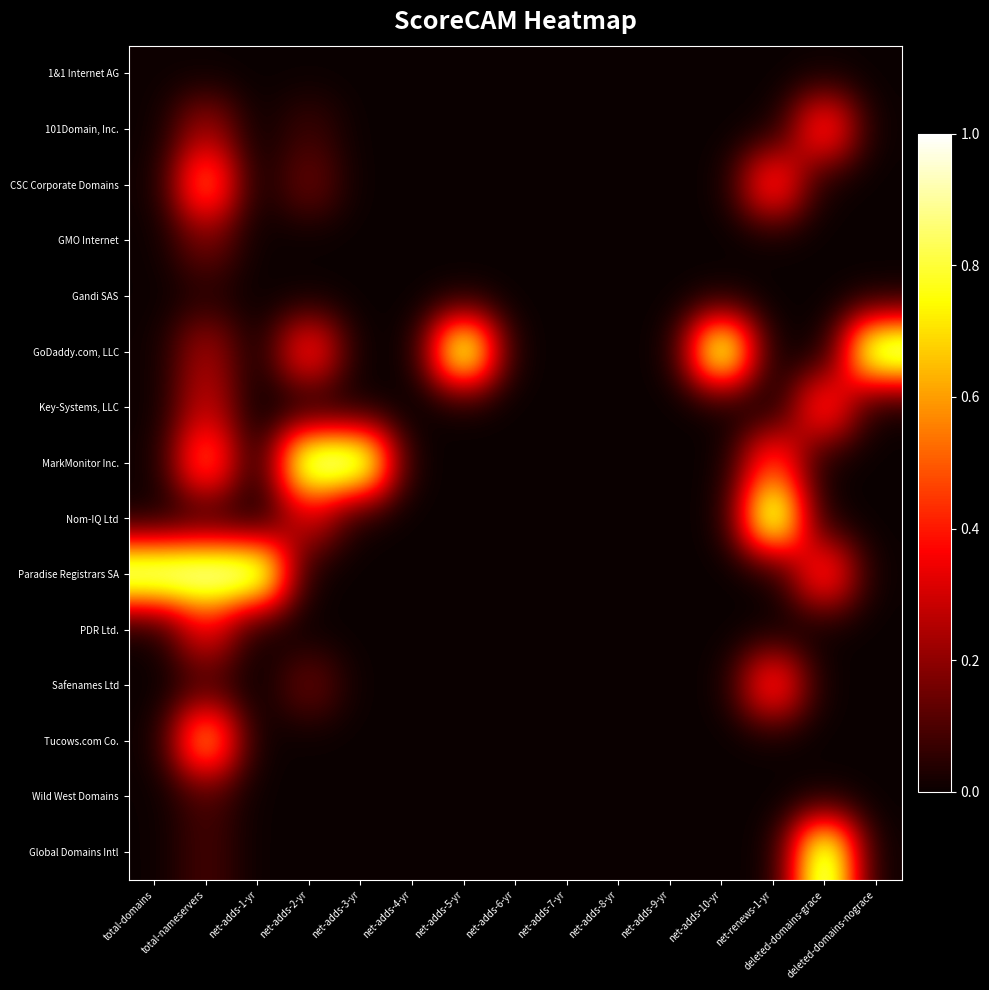

Which has a higher value, net-adds-3-yr or net-adds-7-yr?

net-adds-3-yr